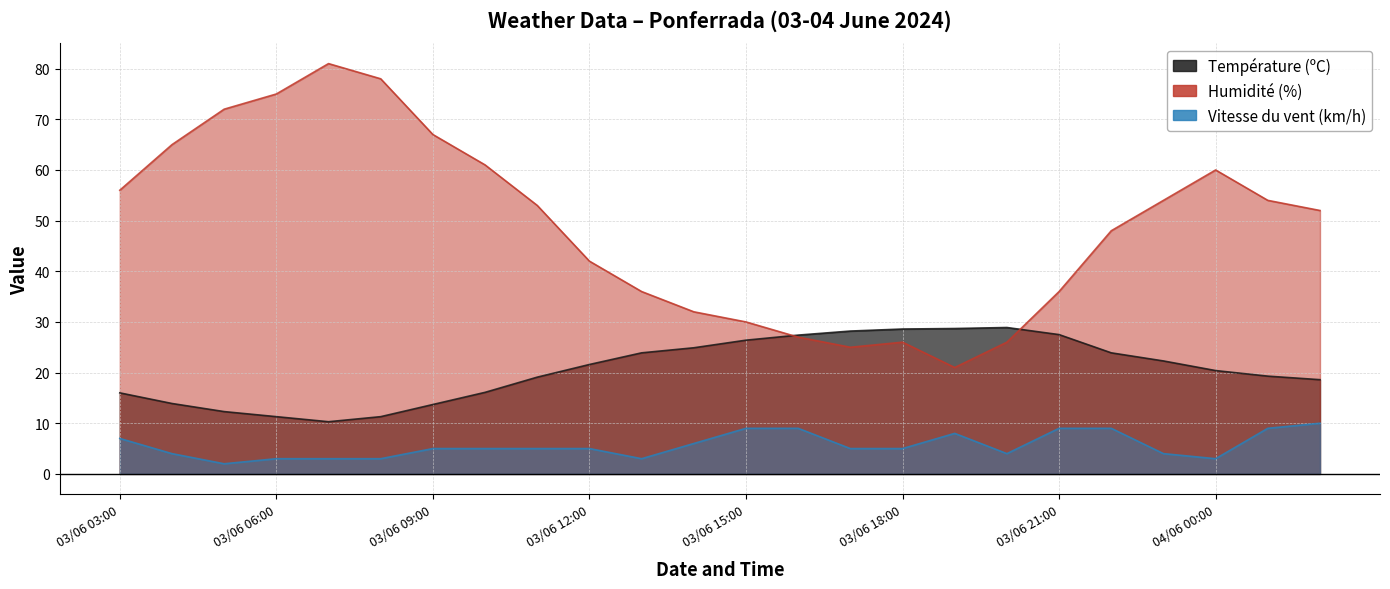

The Température (ºC) series shows 20.6 at 03/06 09:00. True or false?

False